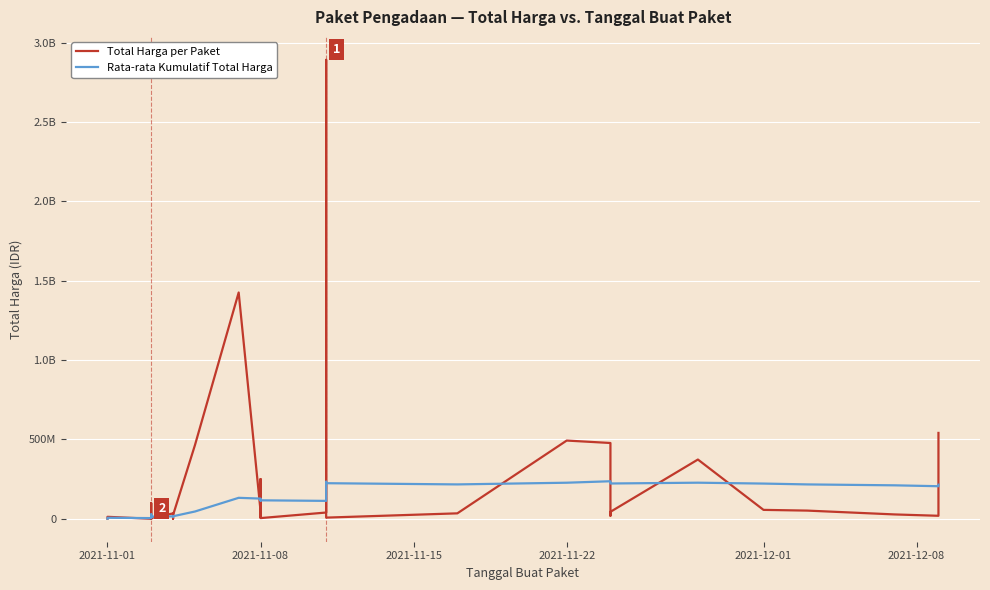

What is the greatest value displayed?

2892122000.0